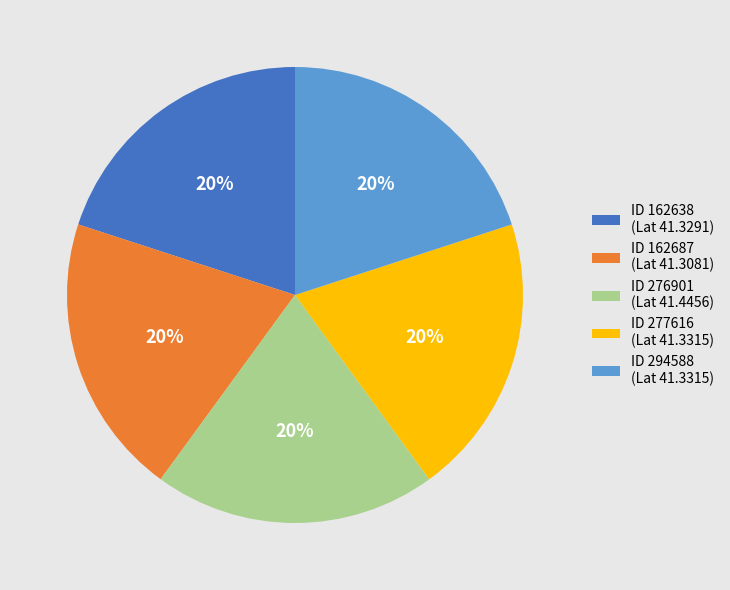

Is there a majority slice in this chart?

No